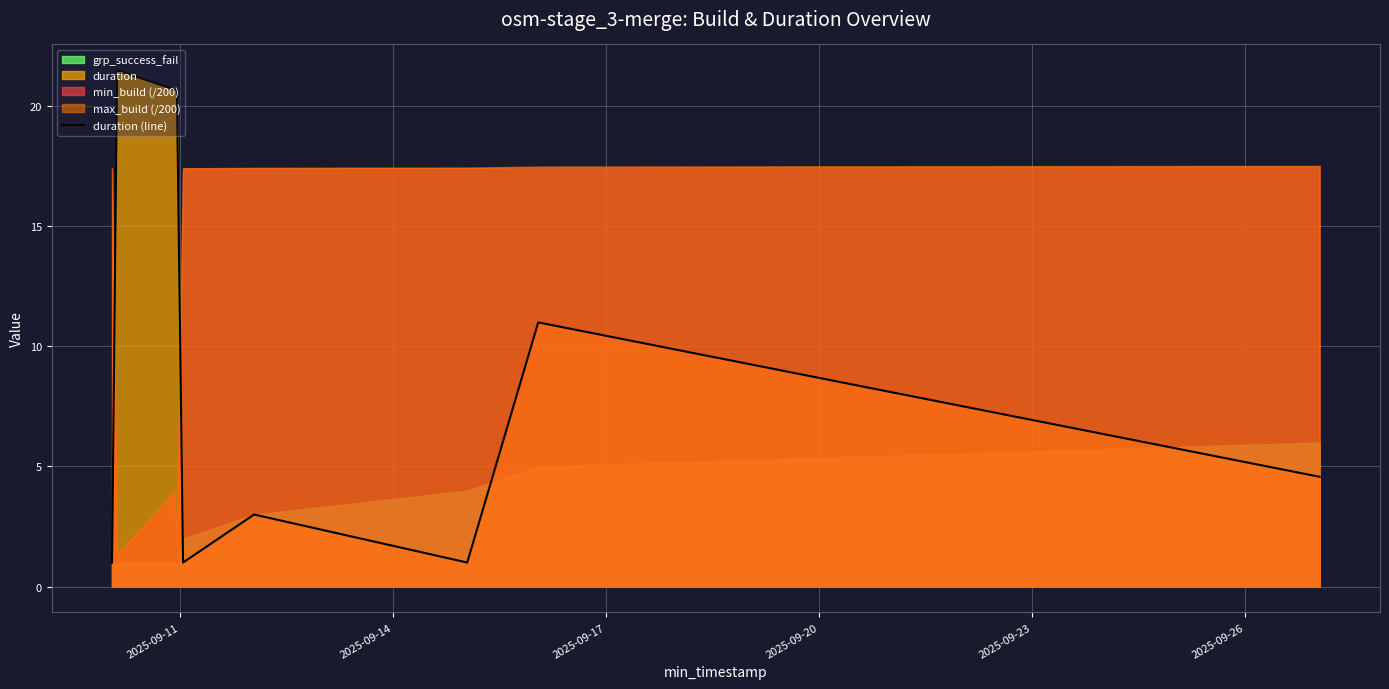

What is the average value?

9.4